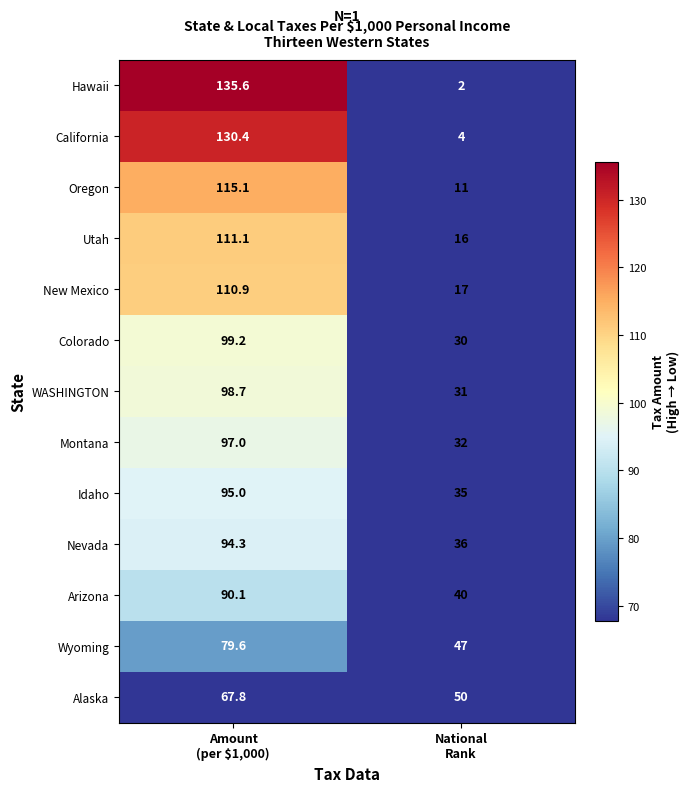

What is the minimum value for California?

4.0